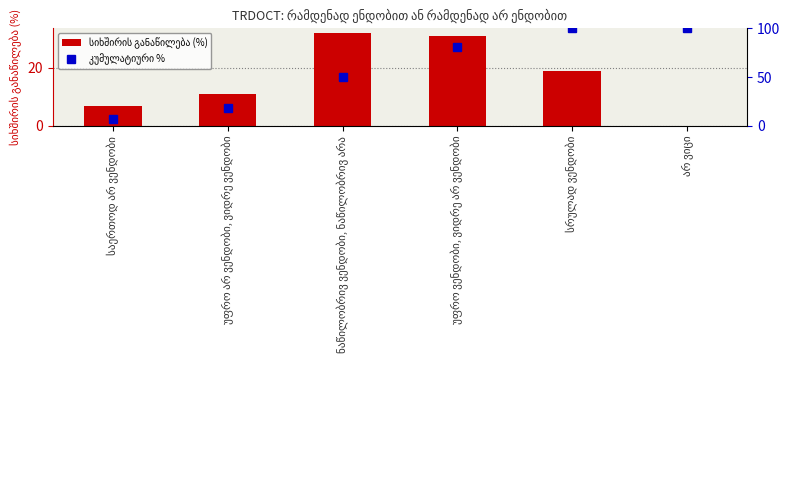

What is the value of the სიხშირის განაწილება (%) bar at the 1st from the left?

7